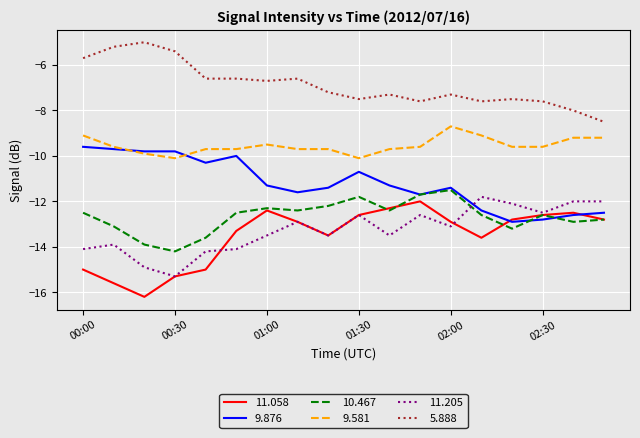

What is the smallest value displayed?

-16.2